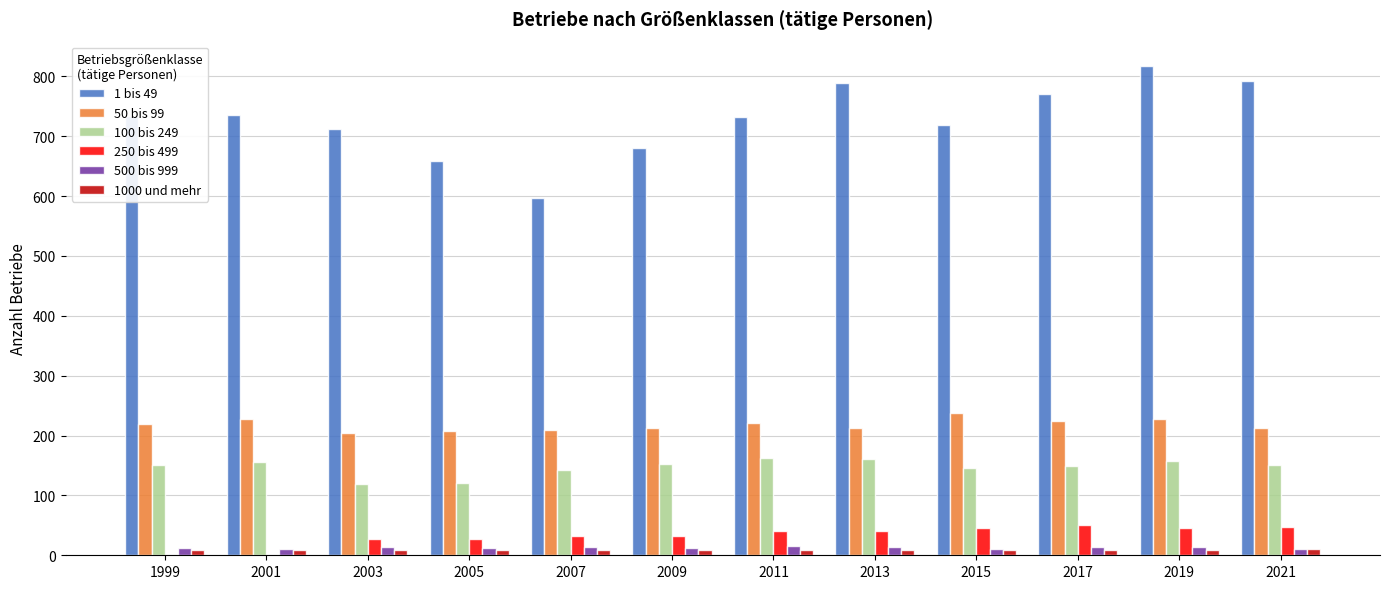

True or false: 50 bis 99 has a value of 228 at 2001.

True